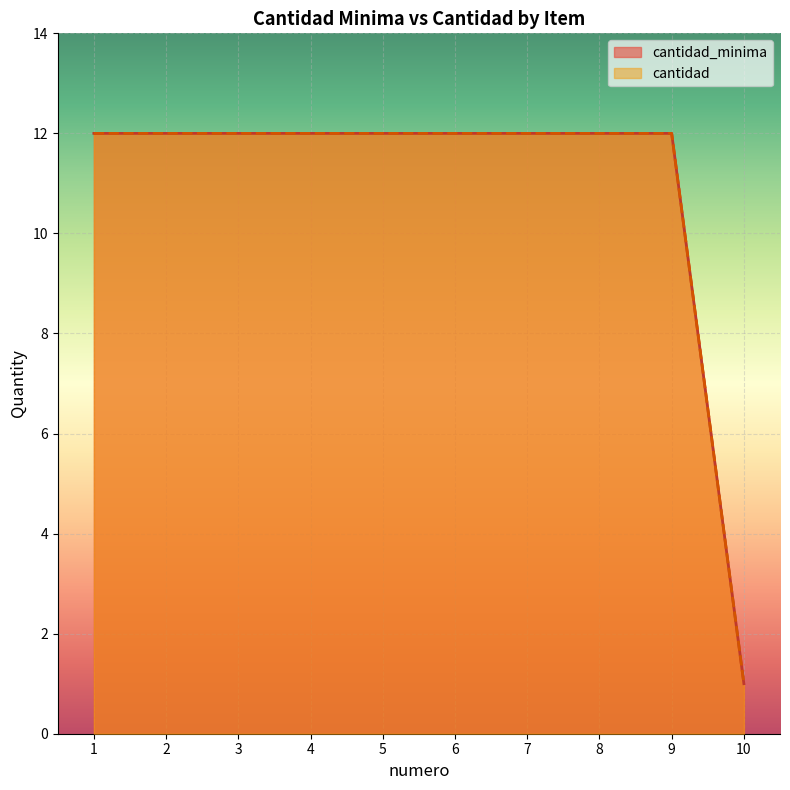

Which series has the largest total across all categories?

cantidad_minima